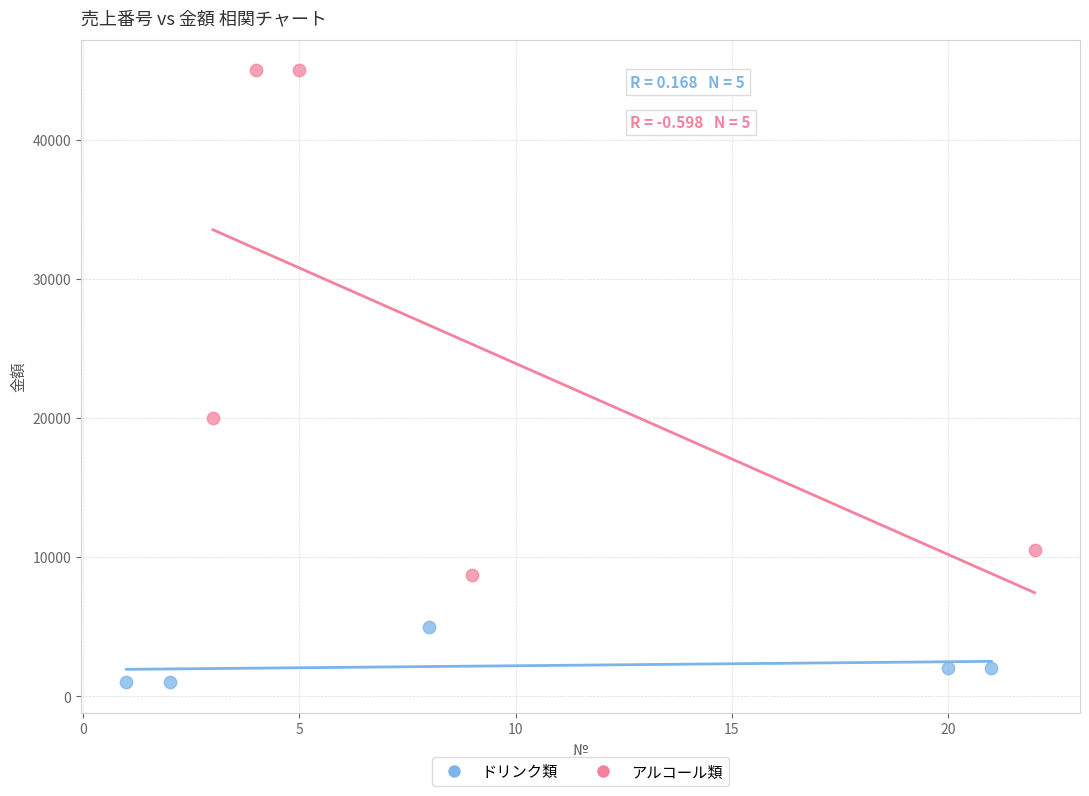

Which series reaches the maximum Y coordinate?

アルコール類